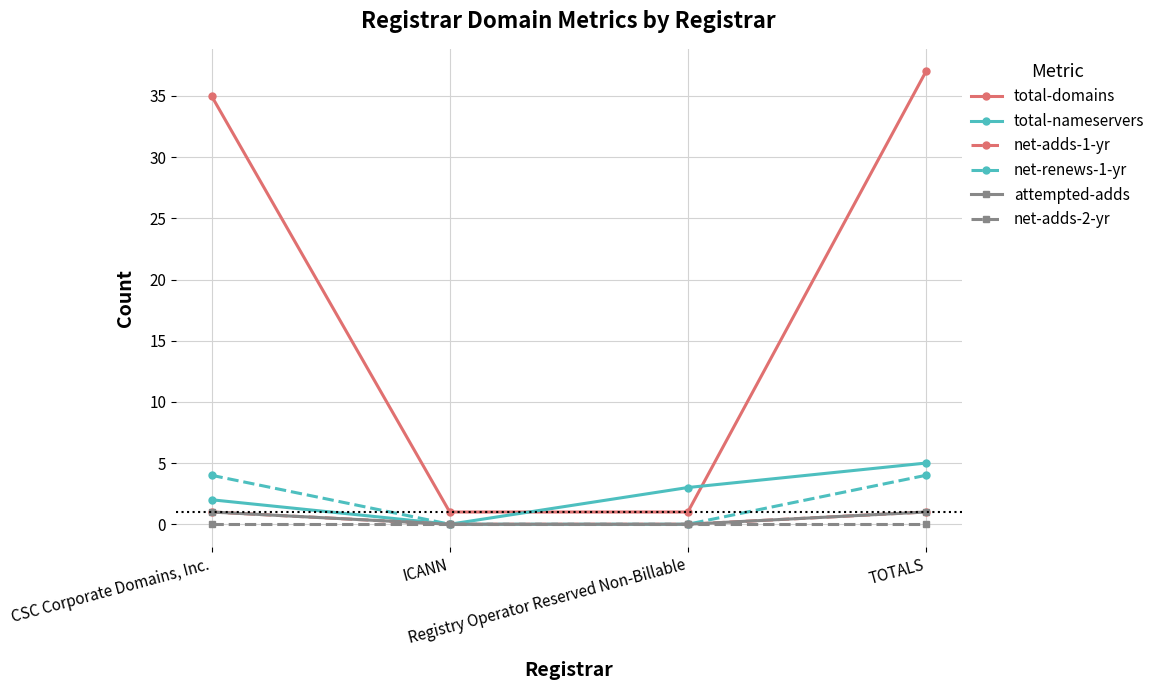

True or false: attempted-adds has more than 2 interior local peaks.

False